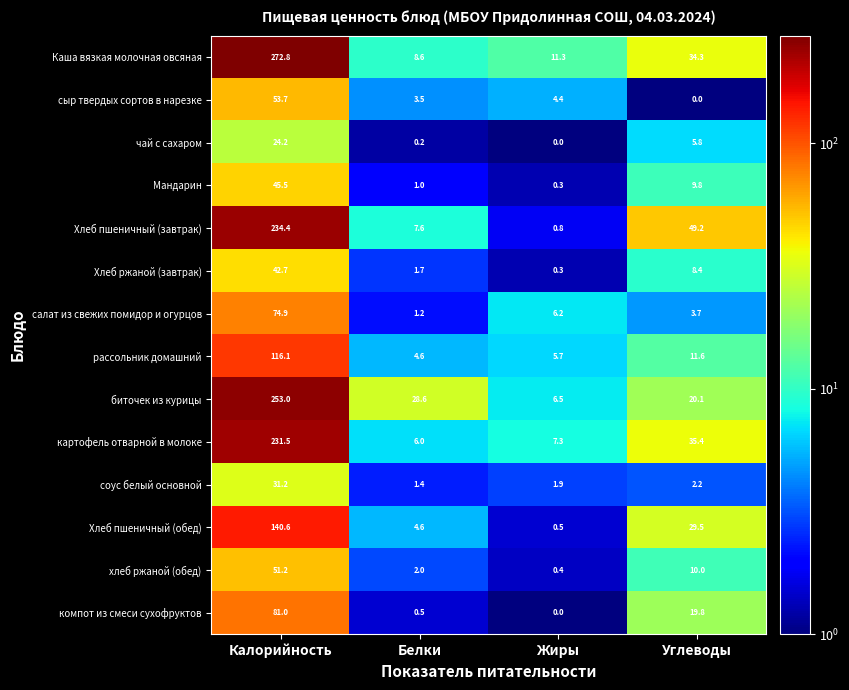

List the series in order of their peak value, highest first.

Каша вязкая молочная овсяная, биточек из курицы, Хлеб пшеничный (завтрак), картофель отварной в молоке, Хлеб пшеничный (обед), рассольник домашний, компот из смеси сухофруктов, салат из свежих помидор и огурцов, сыр твердых сортов в нарезке, хлеб ржаной (обед), Мандарин, Хлеб ржаной (завтрак), соус белый основной, чай с сахаром